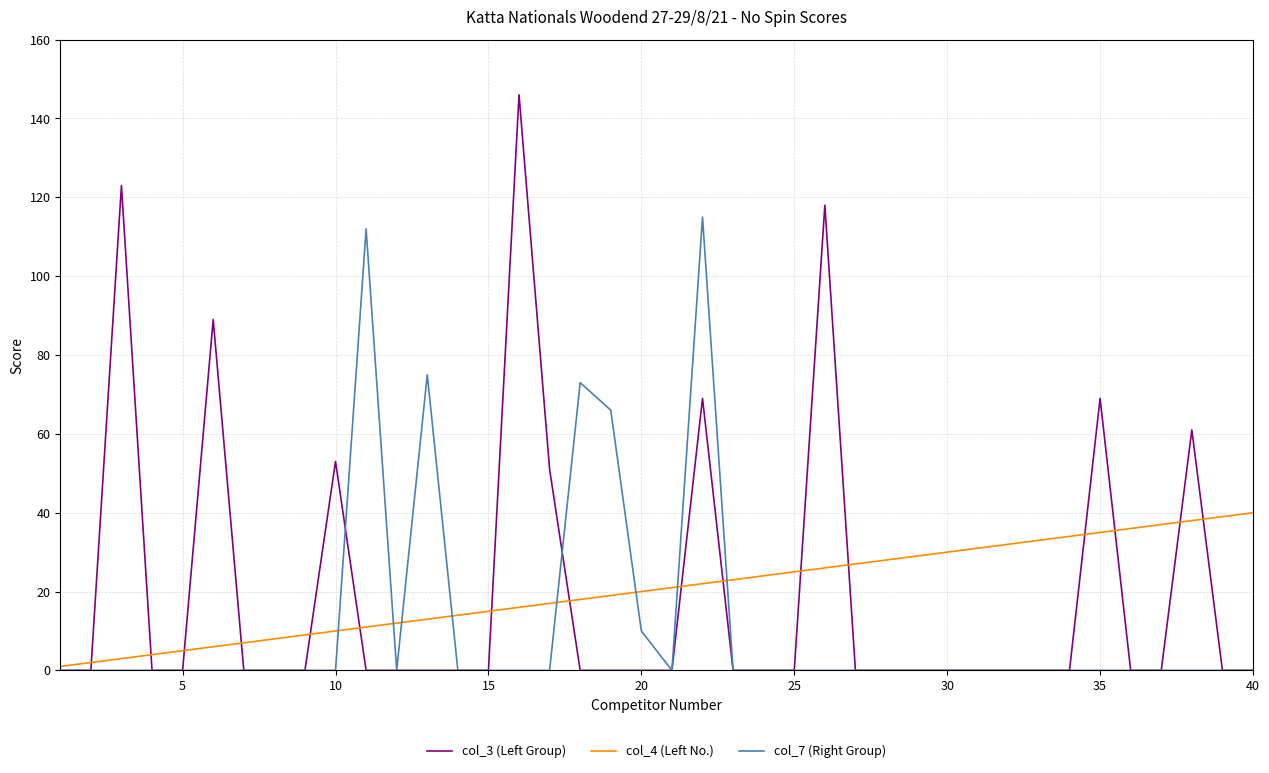

Rank the series by their maximum value, from highest to lowest.

col_3 (Left Group), col_7 (Right Group), col_4 (Left No.)